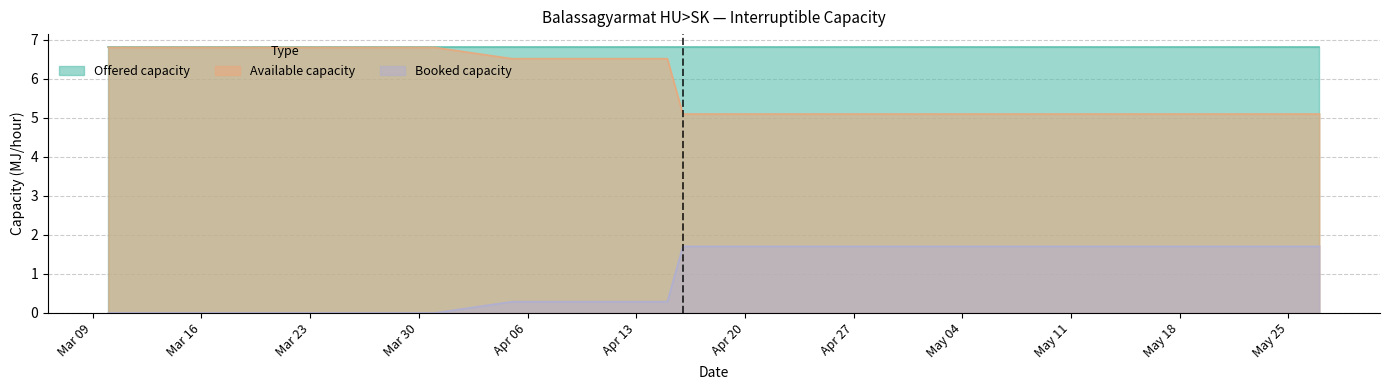

True or false: Booked capacity and Available capacity cross at least once.

False